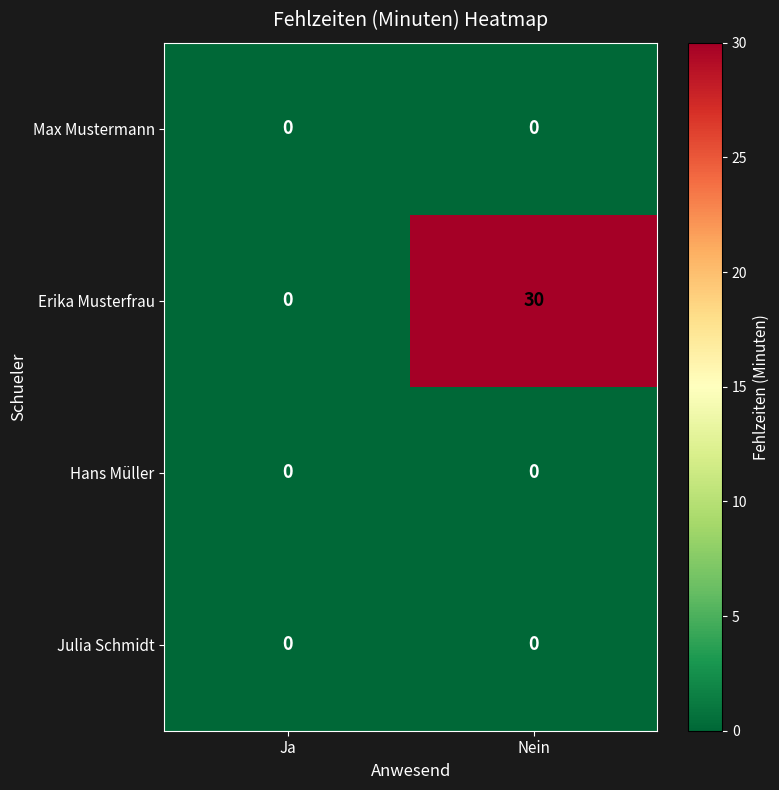

Reading left to right, list all the values displayed in this chart.

Max Mustermann: 0	0
Erika Musterfrau: 0	30
Hans Müller: 0	0
Julia Schmidt: 0	0